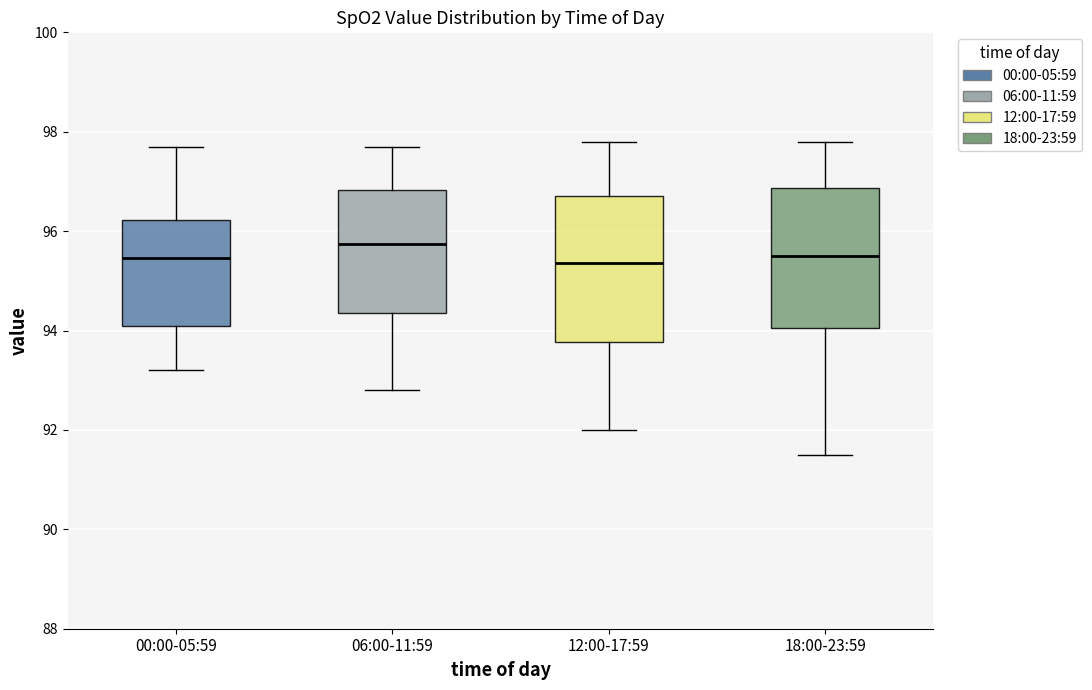

Reading left to right, transcribe this box plot: for each box, give where its median line is, the range the box spans, and where its two whiskers end, as read against the y-axis. The values are not printed on the chart, so give them approximately, as read against the axis.

00:00-05:59: median 95.4, box 94.2 to 96.2, whiskers 93.2 to 97.8
06:00-11:59: median 95.8, box 94.4 to 96.8, whiskers 92.8 to 97.8
12:00-17:59: median 95.4, box 93.8 to 96.8, whiskers 92.0 to 97.8
18:00-23:59: median 95.6, box 94.0 to 96.8, whiskers 91.6 to 97.8